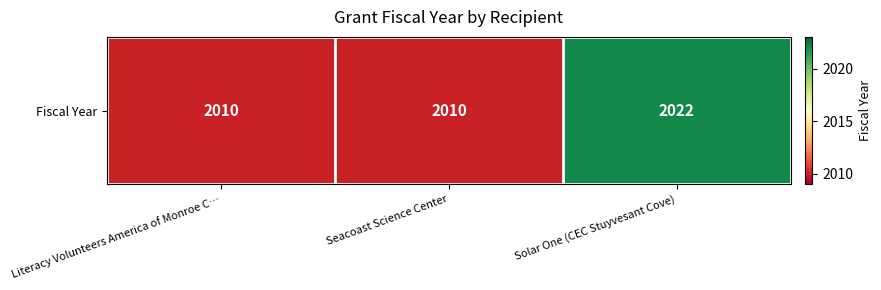

At which label is the value closest to 2016?

Literacy Volunteers America of Monroe C…